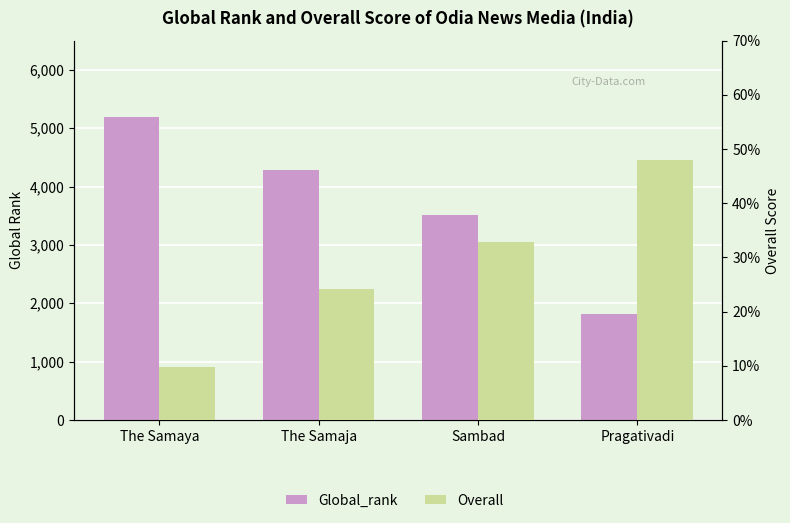

Rank the series by their maximum value, from highest to lowest.

Global_rank, Overall